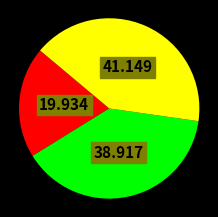

Is there a majority slice in this chart?

No